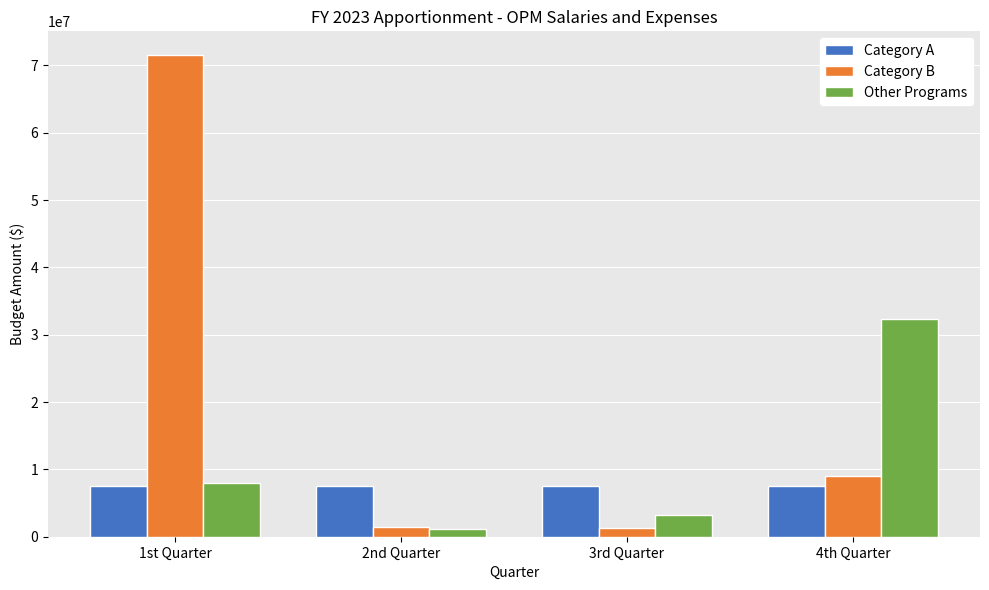

True or false: Other Programs has a value of 3282478 at 3rd Quarter.

True